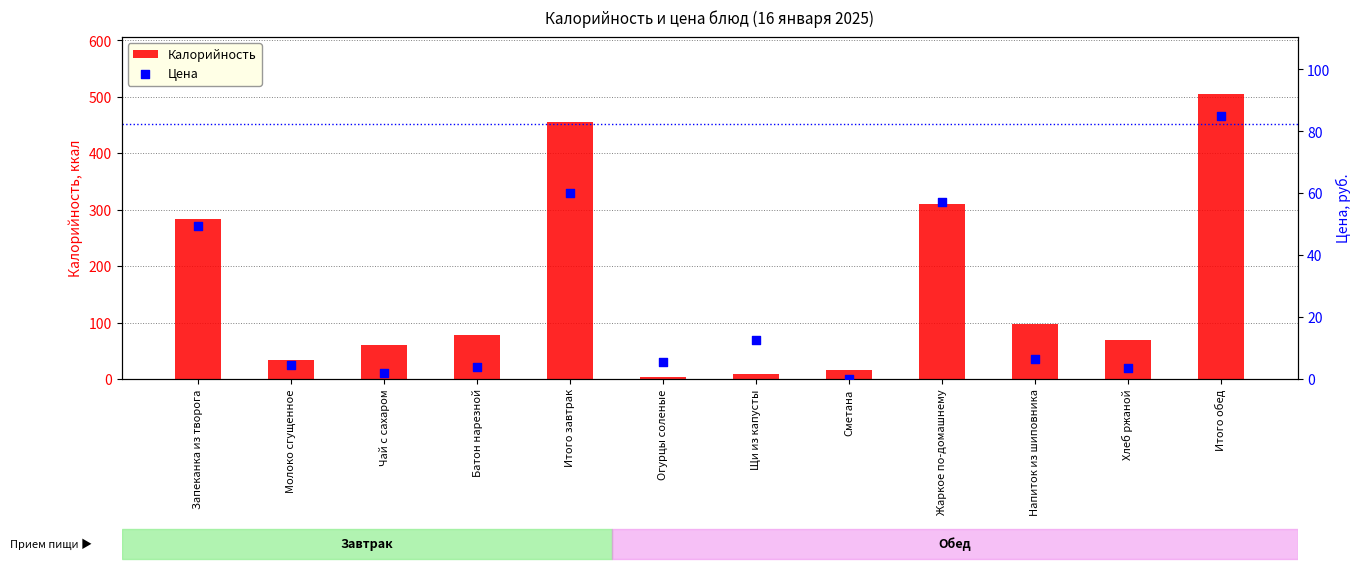

Is the value of Цена at Щи из капусты greater than the value of Калорийность at Жаркое по-домашнему?

No